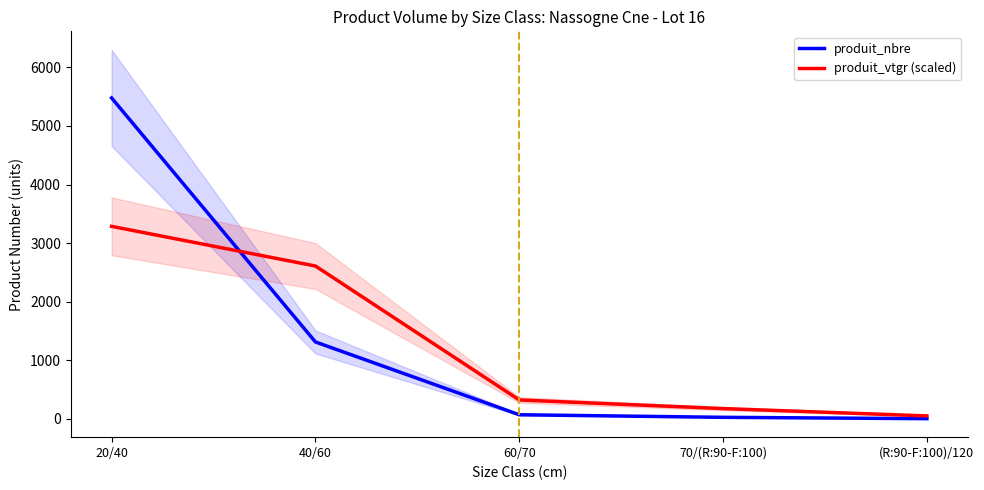

Reading left to right, transcribe all the data shown in this chart.

produit_nbre: 5478.0	1314.0	72.0	28.0	5.0
produit_vtgr (scaled): 3286.8	2609.8	324.2	177.2	52.1